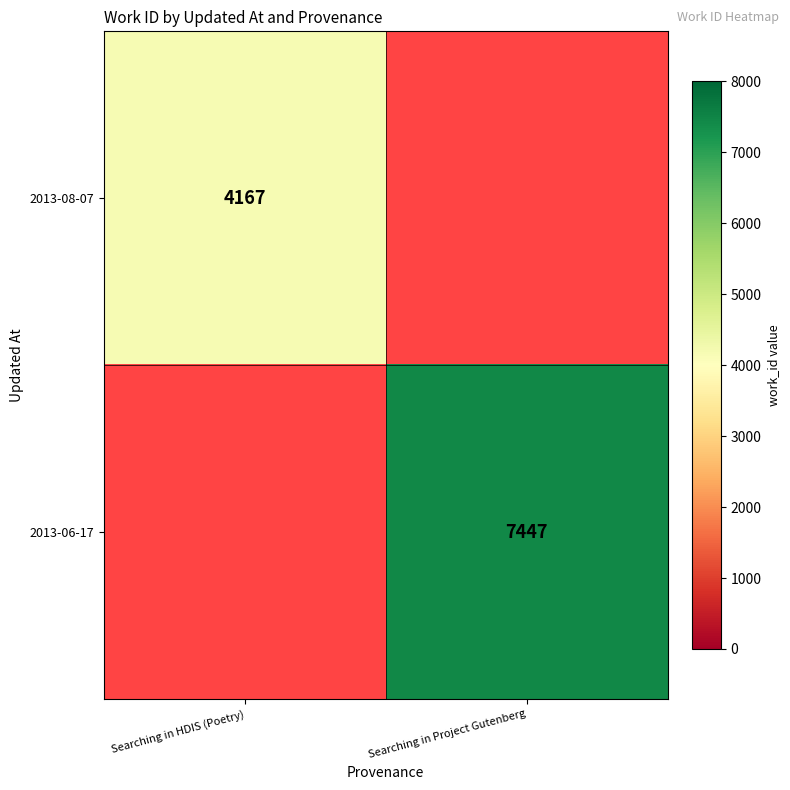

Between Searching in Project Gutenberg and Searching in HDIS (Poetry), which is larger?

Searching in HDIS (Poetry)